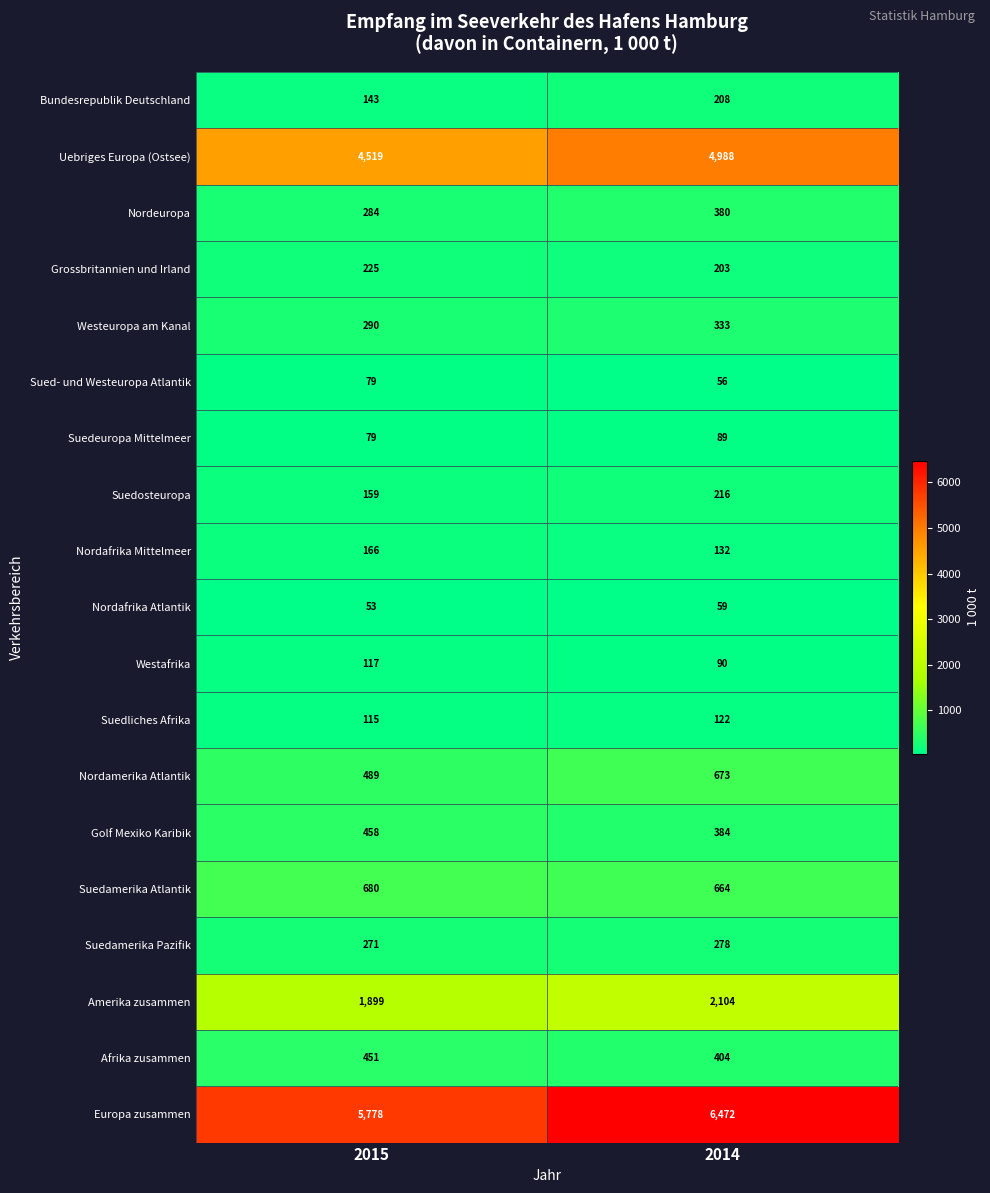

Which label corresponds to the smallest value in the chart?

2015